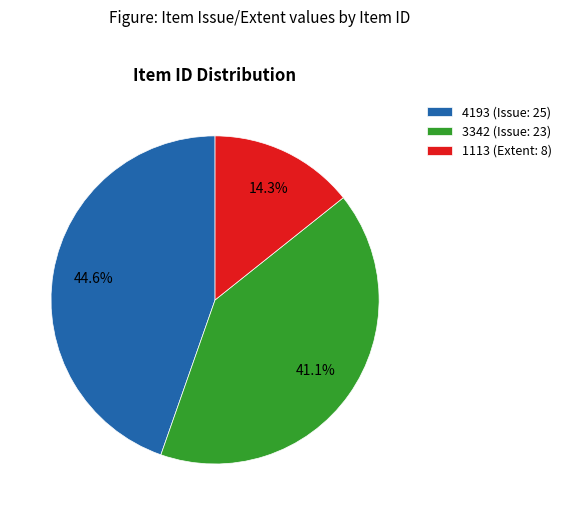

To the nearest percent, what percentage of the pie is 4193?

45%